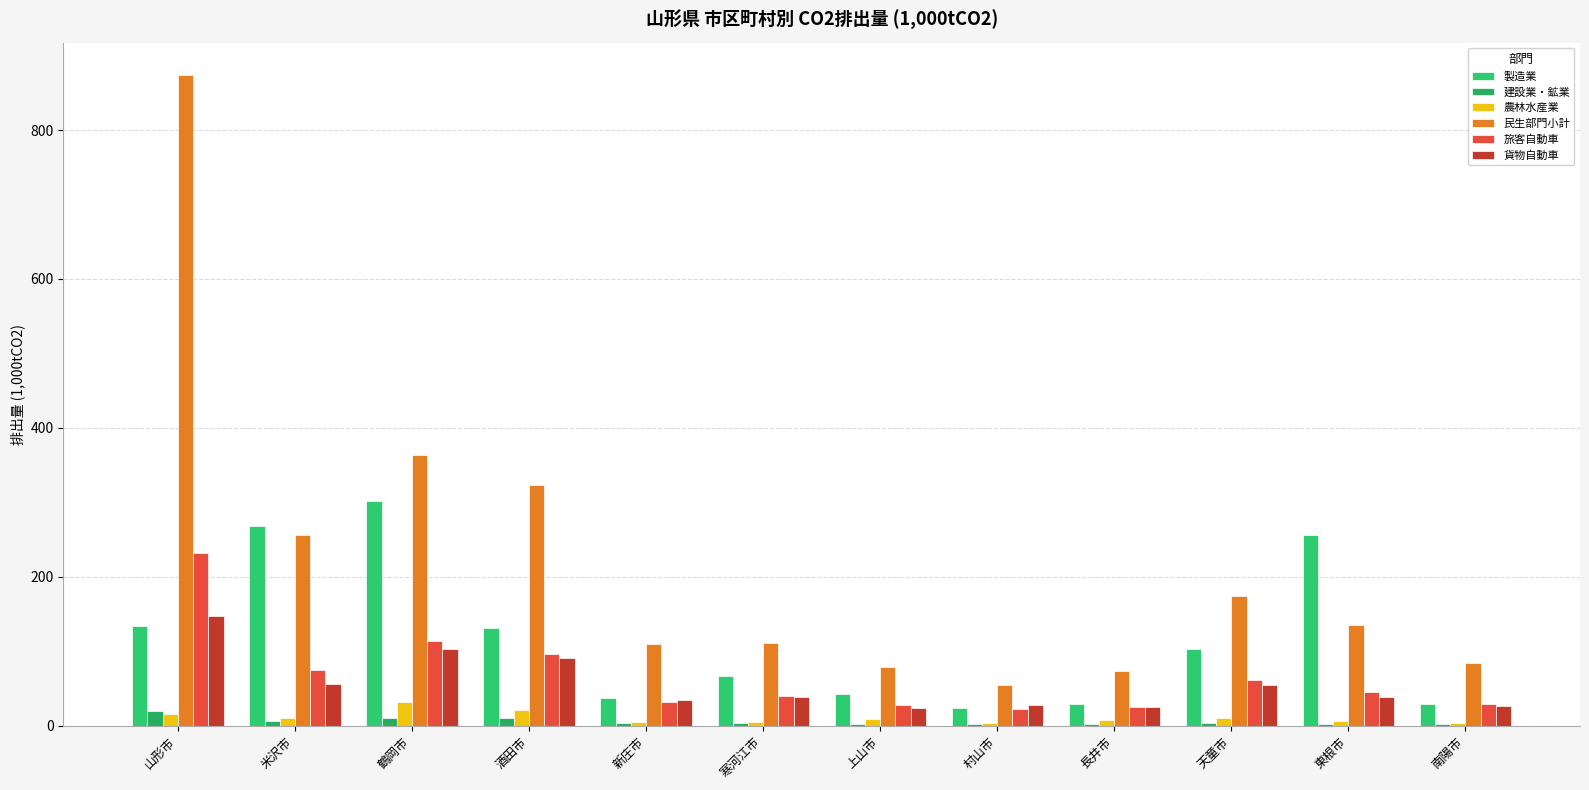

At which label is 貨物自動車 closest to 85?

酒田市